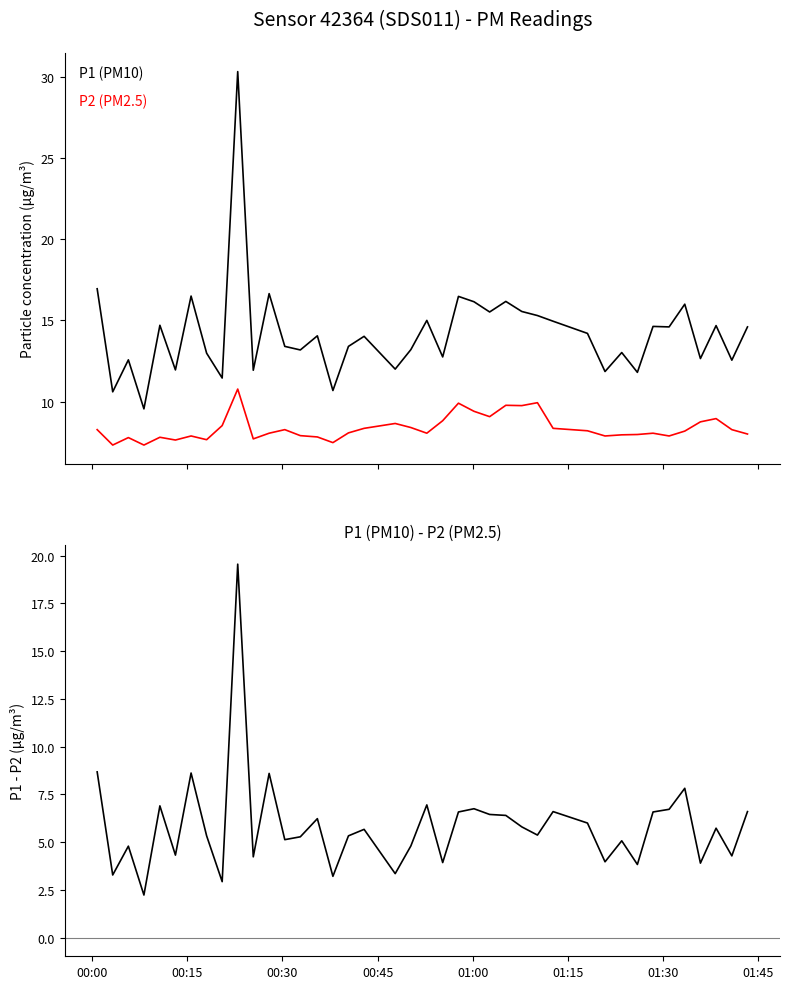

True or false: P1 - P2 has more than 1 interior local peaks.

True